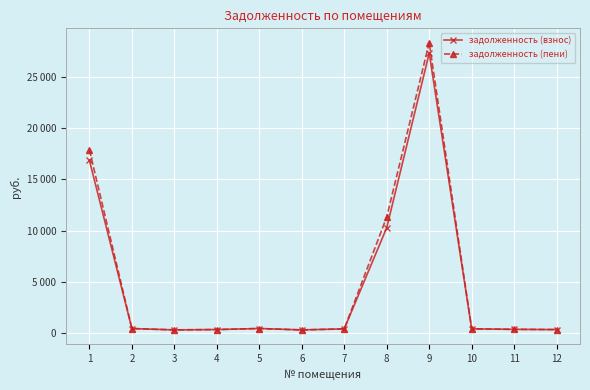

True or false: задолженность (пени) has more than 0 interior local peaks.

True